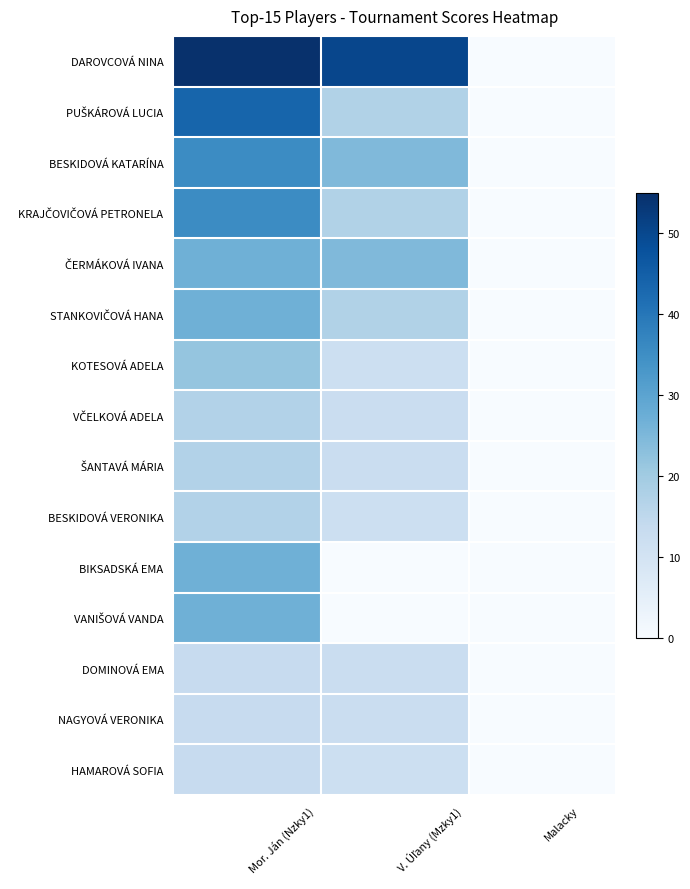

Which series has the largest range (max minus min)?

DAROVCOVÁ NINA